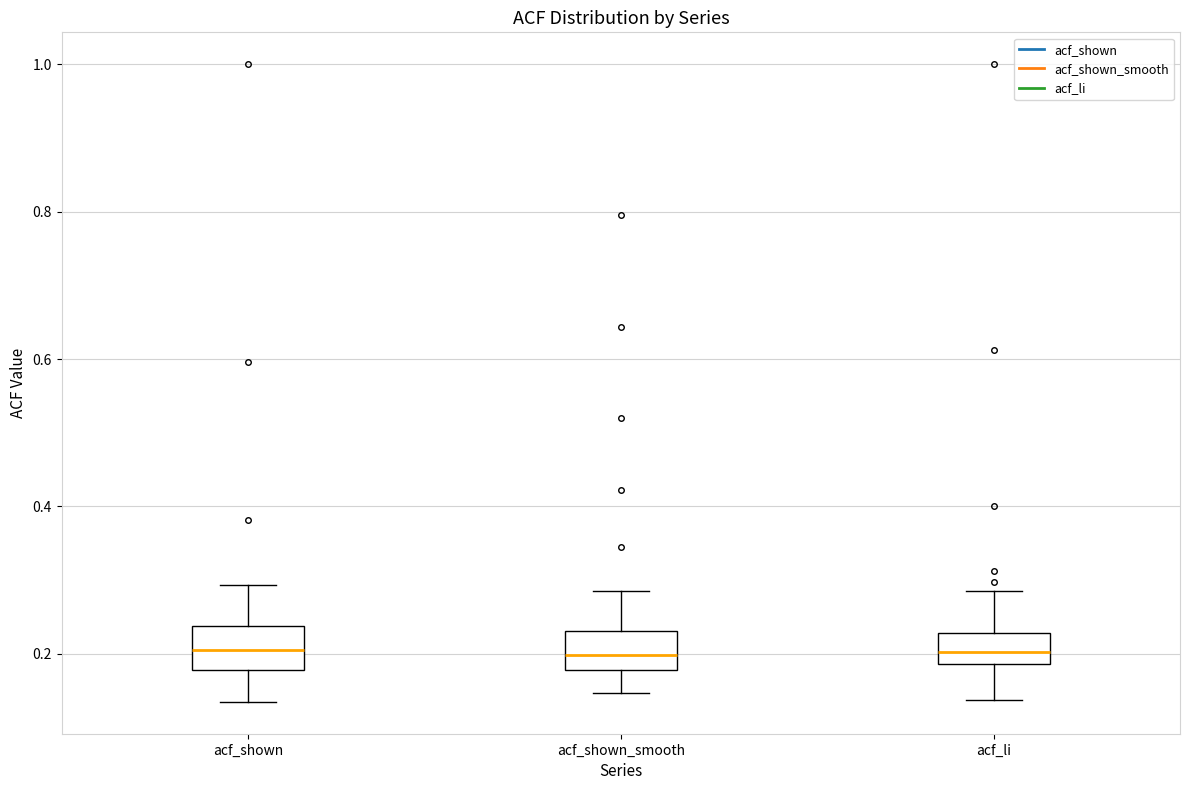

Reading left to right, transcribe this box plot: for each box, give where its median line is, the range the box spans, and where its two whiskers end, as read against the y-axis. The values are not printed on the chart, so give them approximately, as read against the axis.

acf_shown: median 0.20, box 0.18 to 0.24, whiskers 0.14 to 0.30
acf_shown_smooth: median 0.20, box 0.18 to 0.24, whiskers 0.14 to 0.28
acf_li: median 0.20, box 0.18 to 0.22, whiskers 0.14 to 0.28